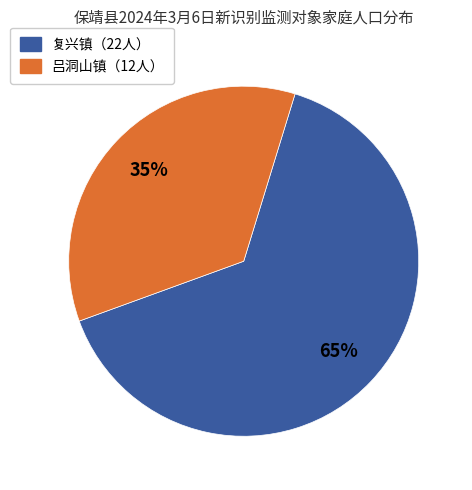

Is there a majority slice in this chart?

Yes